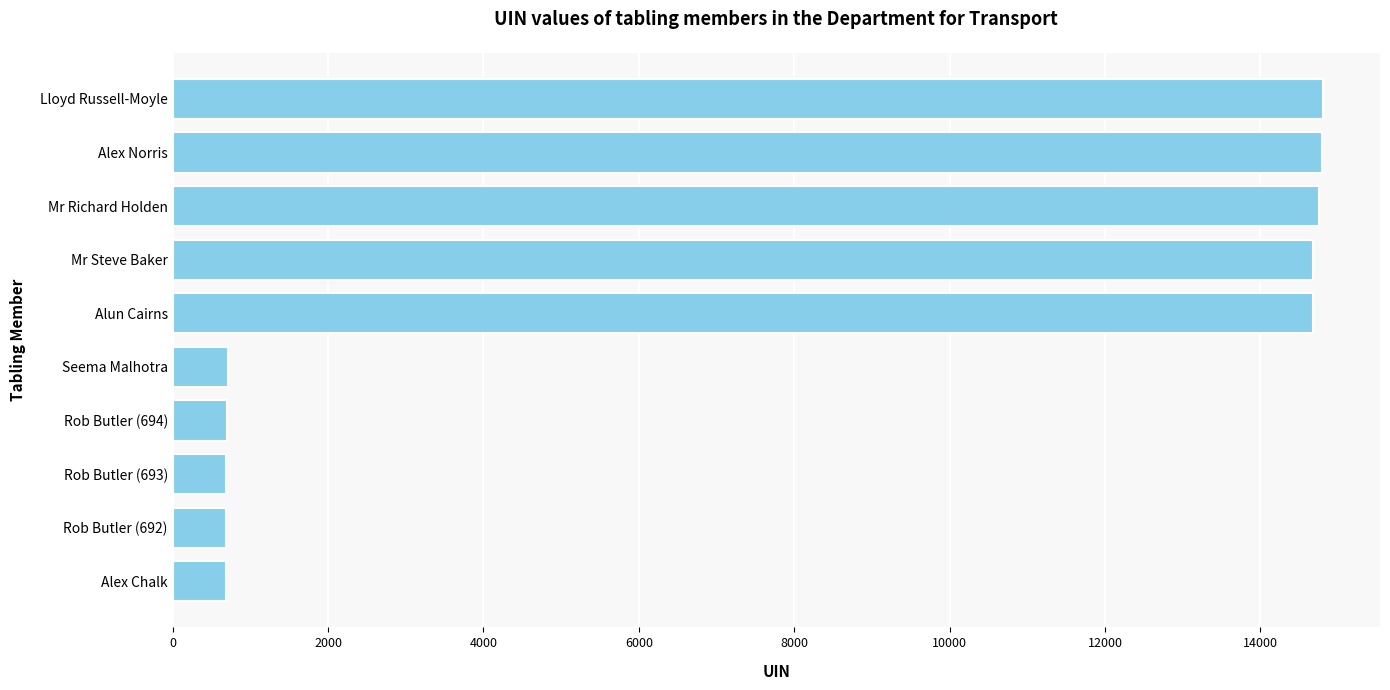

What is the minimum value shown in the chart?

690